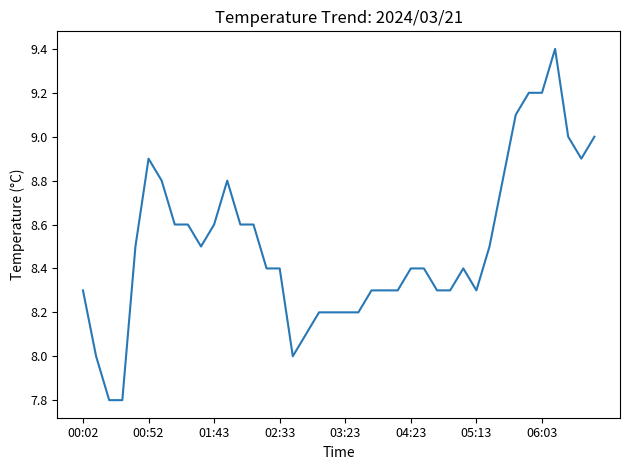

How many distinct data groups are displayed?

1